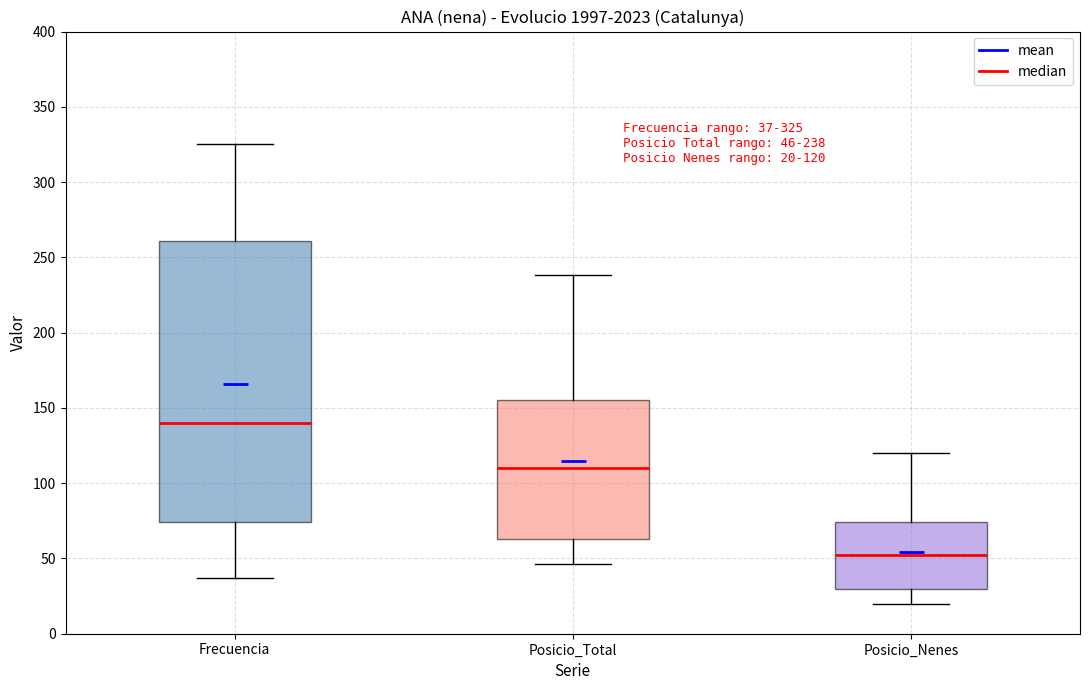

Which box has the lowest median line?

Posicio_Nenes